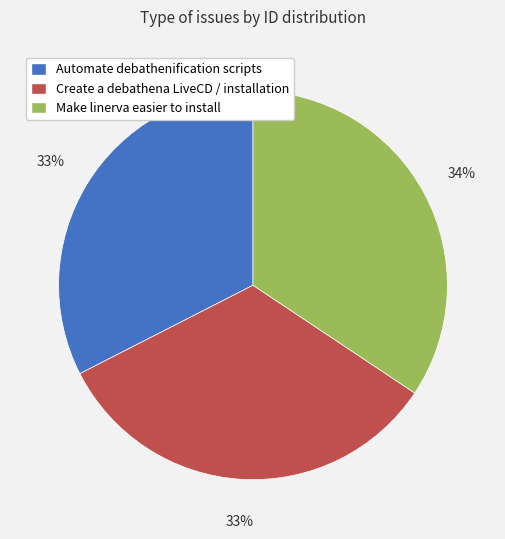

Do Make linerva easier to install and Create a debathena LiveCD / installation together represent more than half of the pie?

Yes